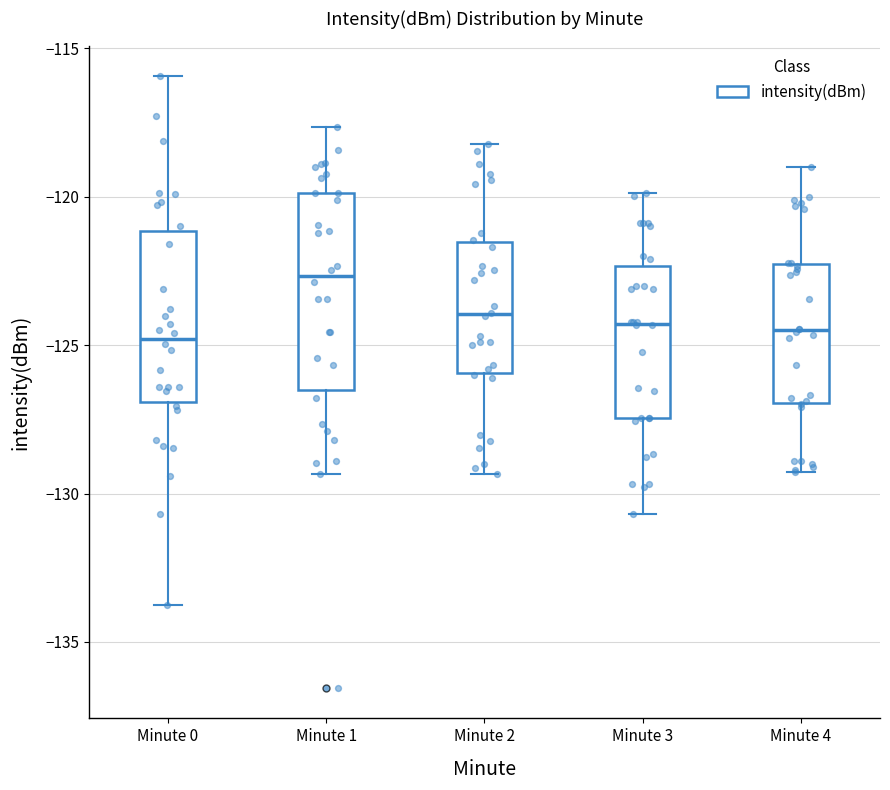

Which box's median line is the highest?

Minute 1